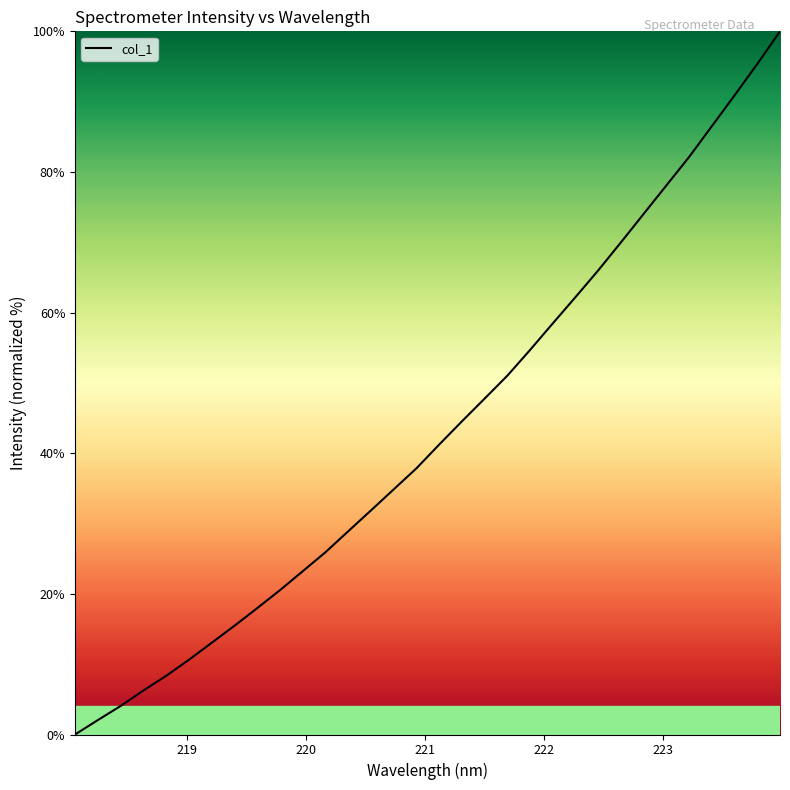

How many lines are shown in the chart?

1